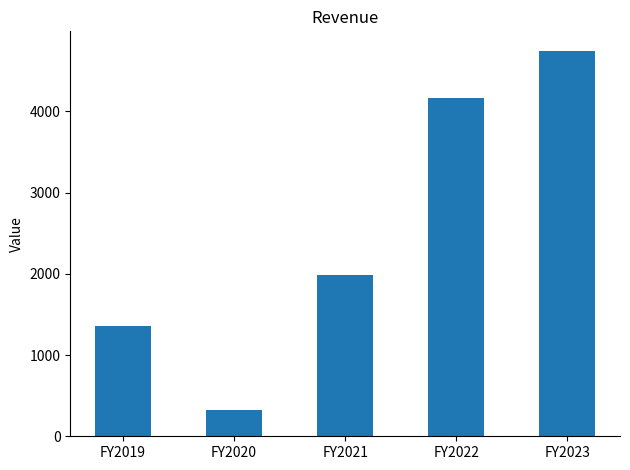

What is the difference between the values at FY2022 and FY2021?

2173